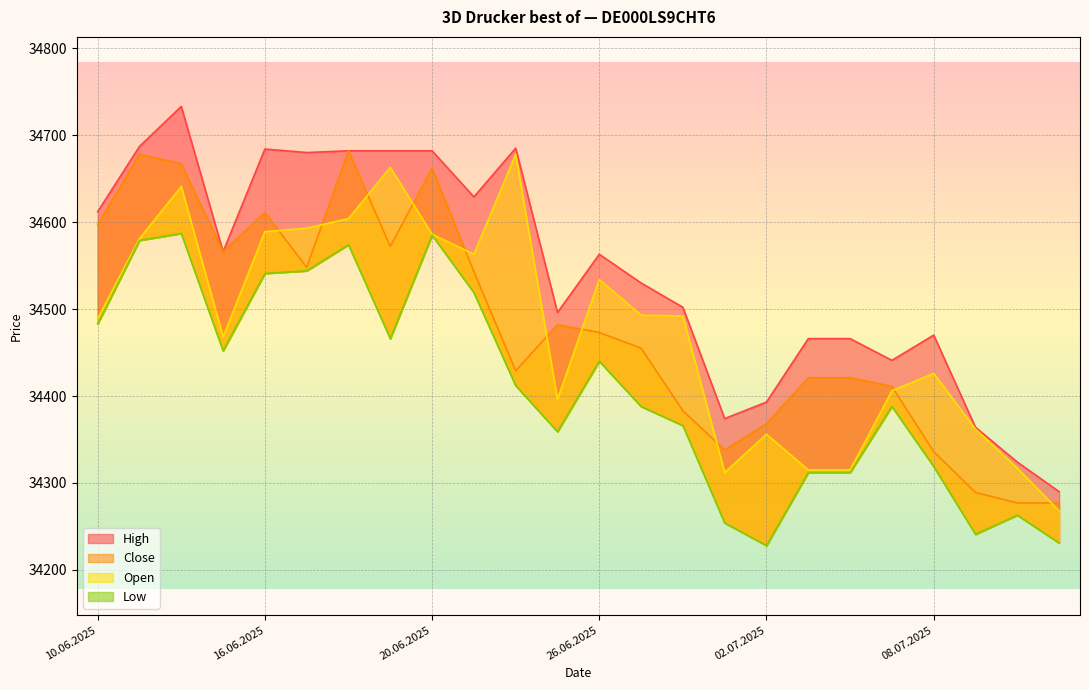

Which category has the lowest value across all series?

02.07.2025